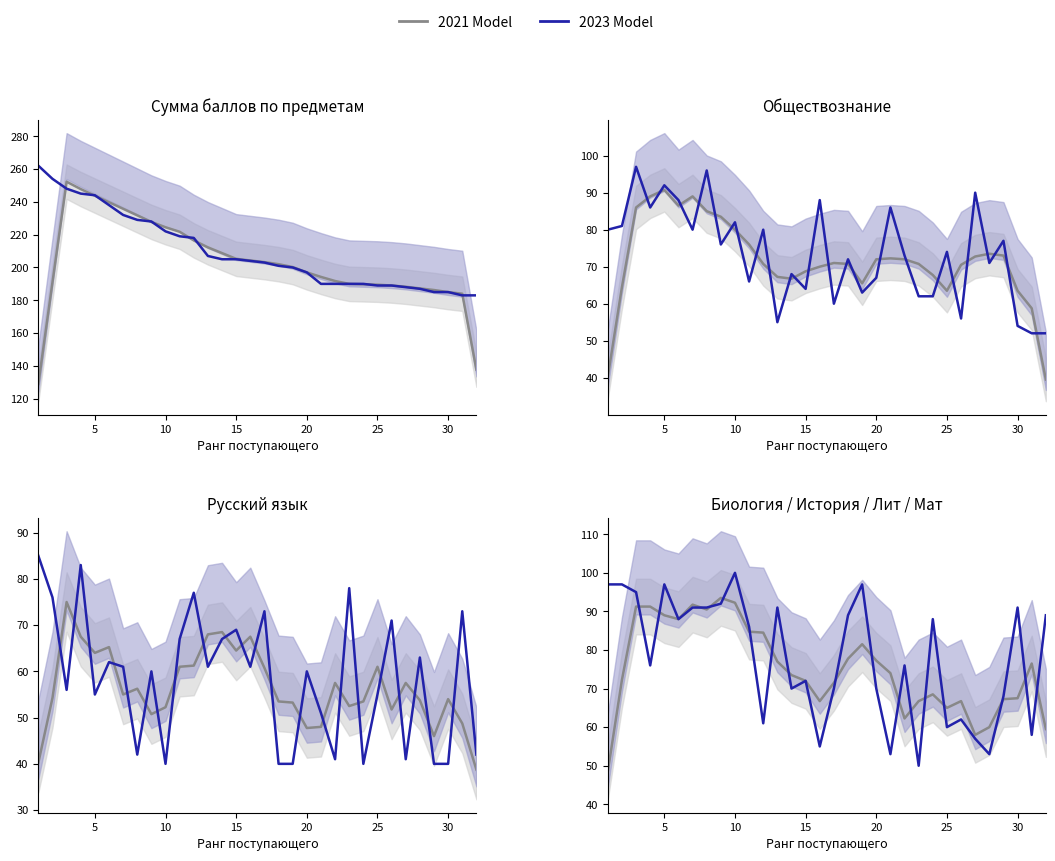

Is this an area chart (filled region under the line)?

No